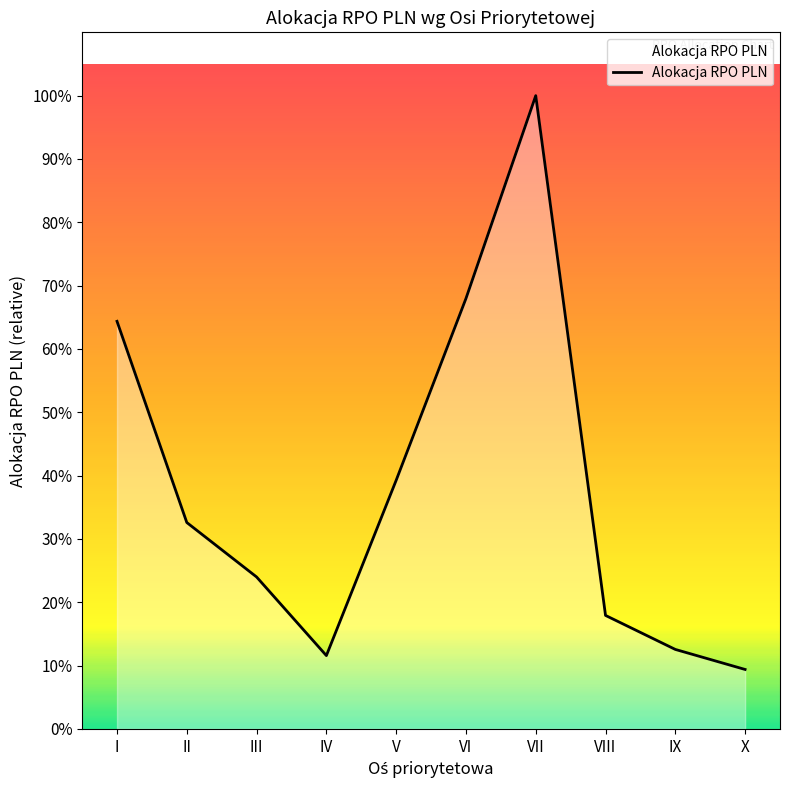

The value at I is 2091846417.7. True or false?

False